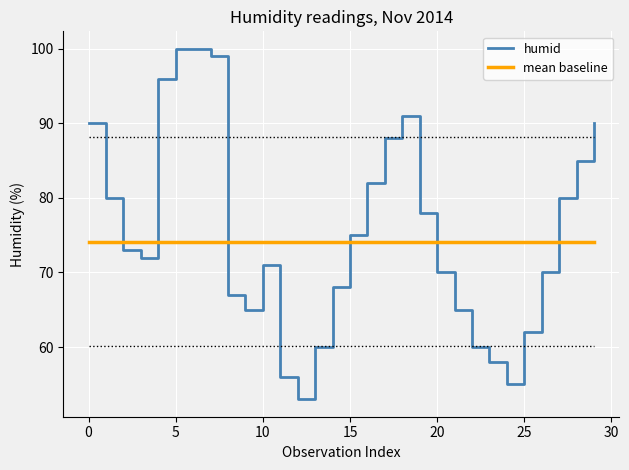

What is the greatest value displayed?

100.0